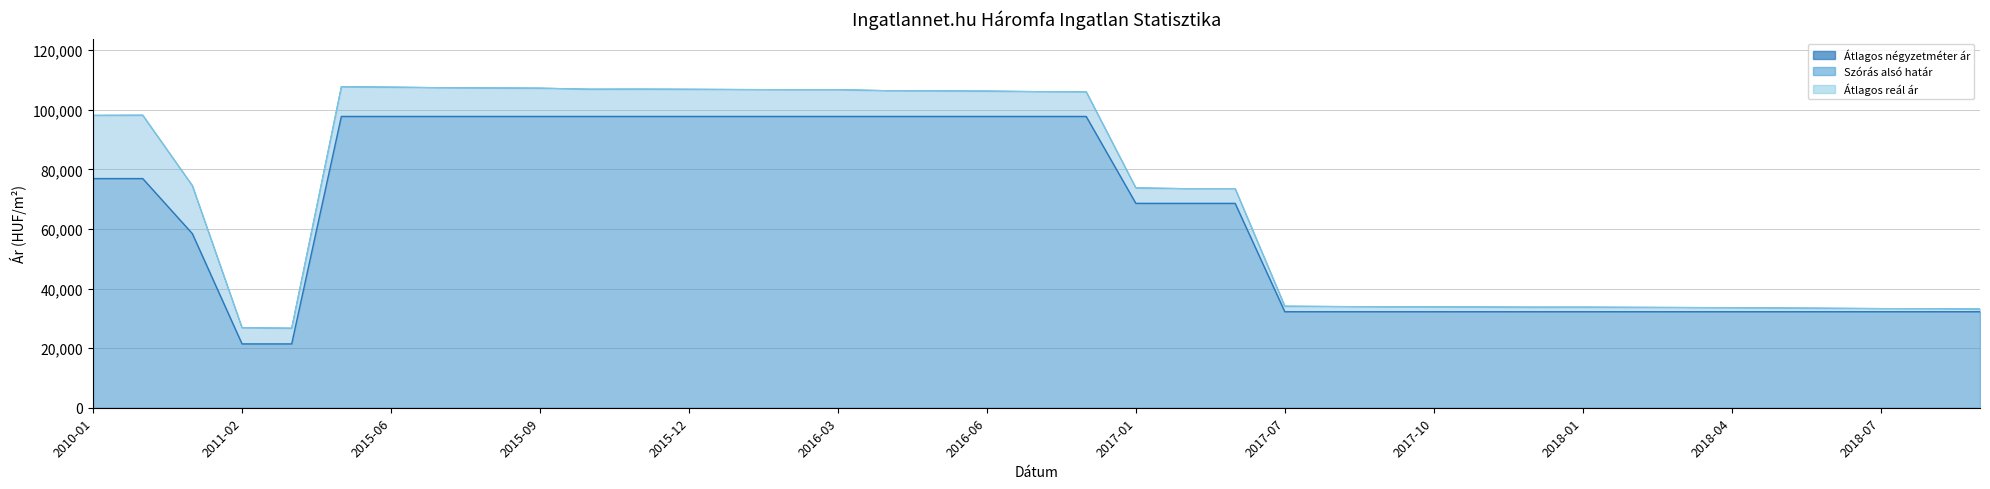

What is the minimum value shown in the chart?

21428